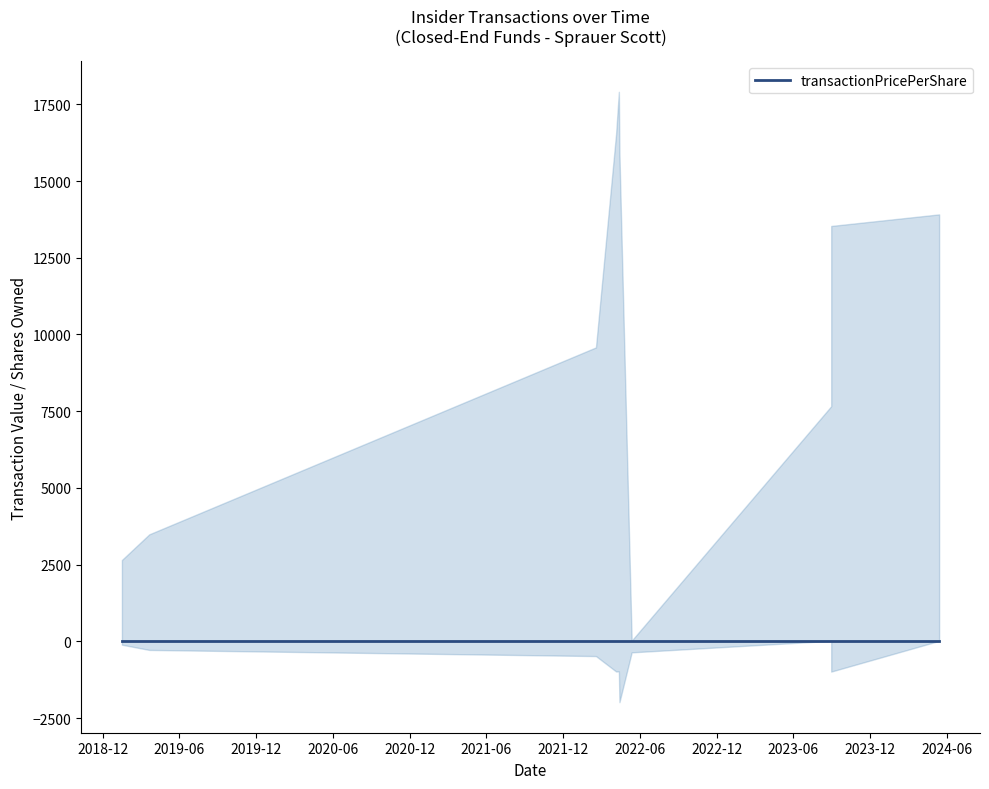

Is it true that the value at 2019-12 is 30.0?

False